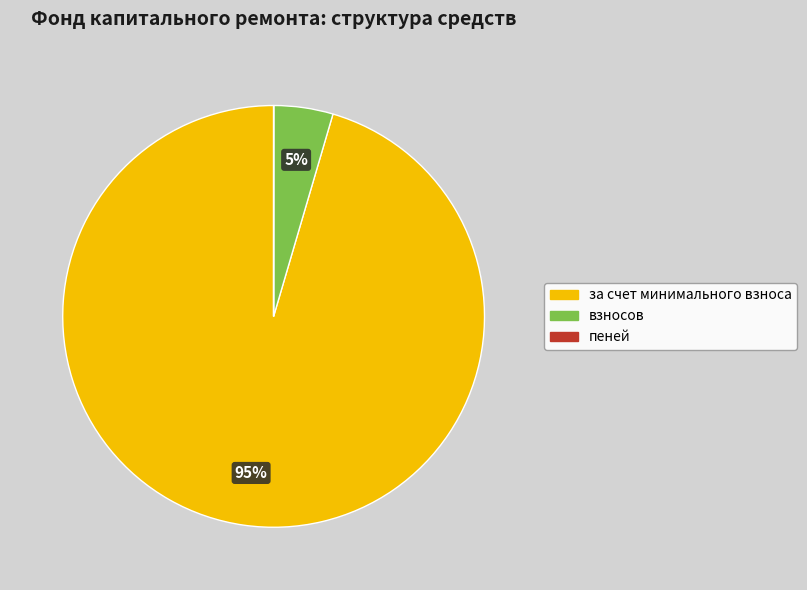

To the nearest percent, what is the average slice percentage?

33%